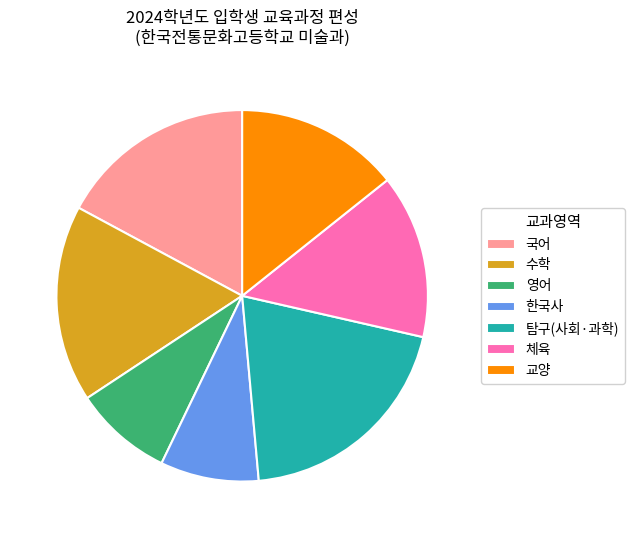

What is the largest slice in the pie chart?

탐구(사회·과학)